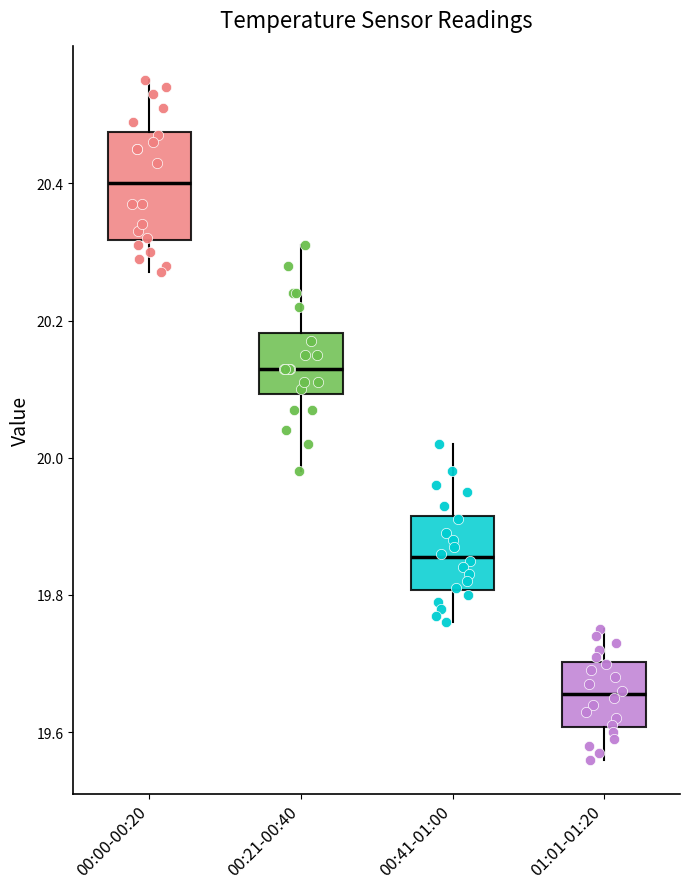

Reading left to right, read every box against the y-axis: the position of its median line, the range the box covers, and the ends of its whiskers. The values are not printed on the chart, so give them approximately, as read against the axis.

00:00-00:20: median 20.40, box 20.32 to 20.48, whiskers 20.28 to 20.56
00:21-00:40: median 20.14, box 20.10 to 20.18, whiskers 19.98 to 20.32
00:41-01:00: median 19.86, box 19.80 to 19.92, whiskers 19.76 to 20.02
01:01-01:20: median 19.66, box 19.60 to 19.70, whiskers 19.56 to 19.76